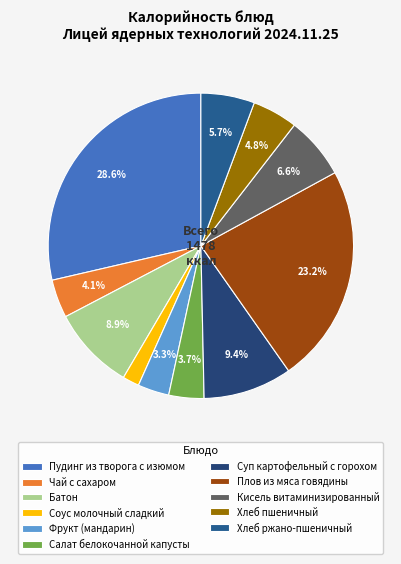

To the nearest percent, what is the difference between the largest and smallest slice percentages?

27%